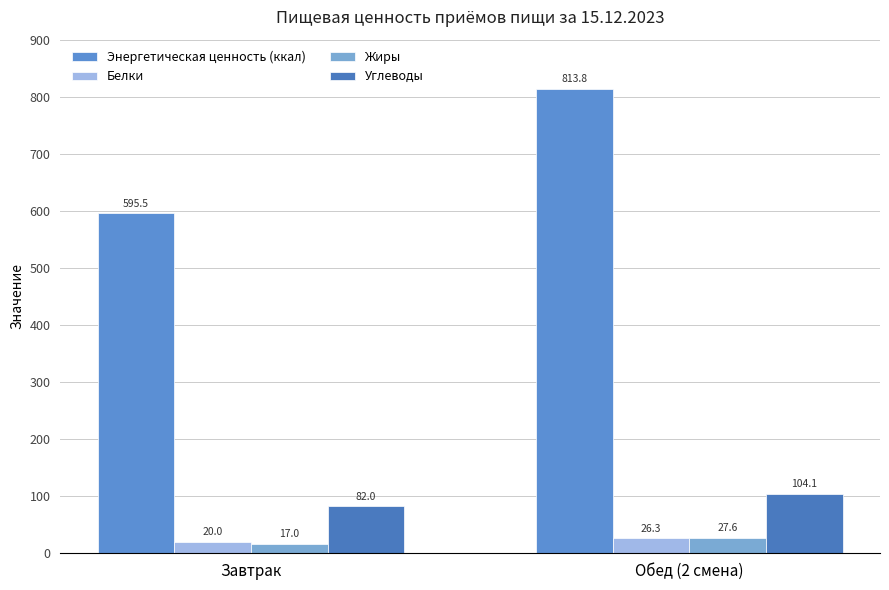

At which label does Углеводы reach its peak?

Обед (2 смена)